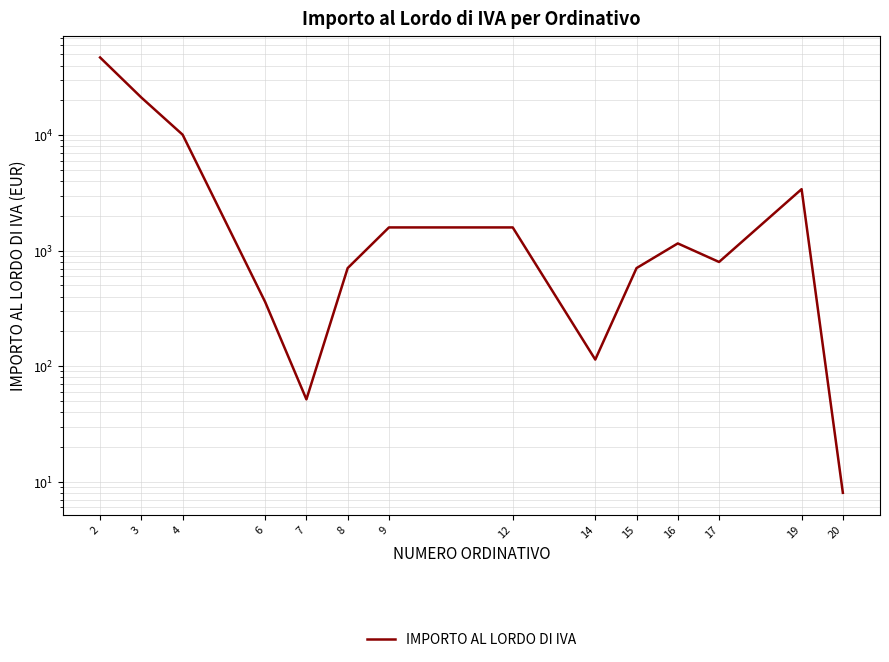

The value at 15 is 706.1. True or false?

True